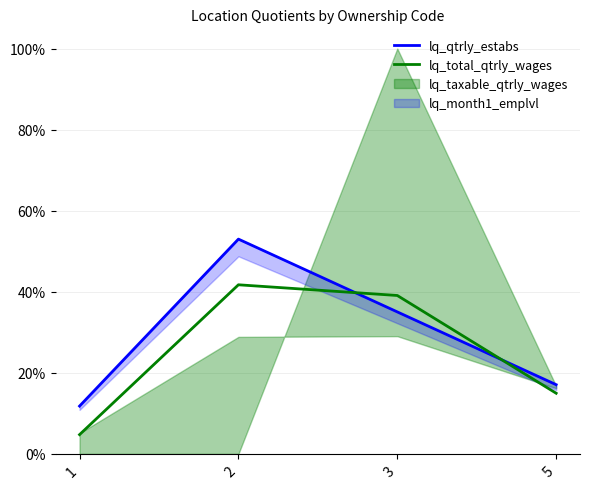

How many data points in lq_qtrly_estabs are above 35?

2